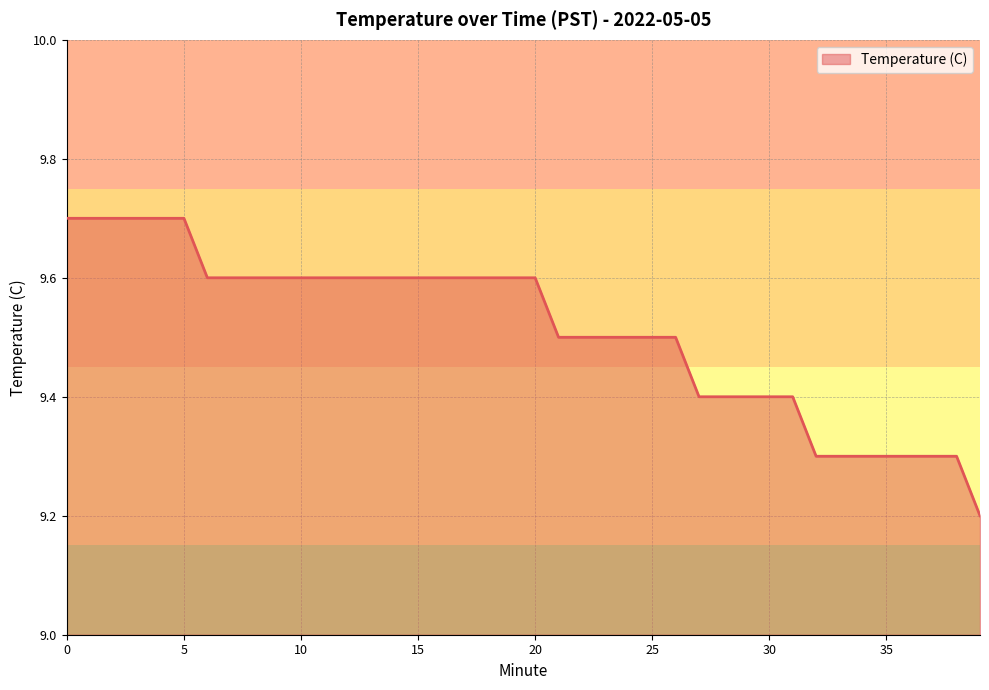

What is the greatest value displayed?

9.7